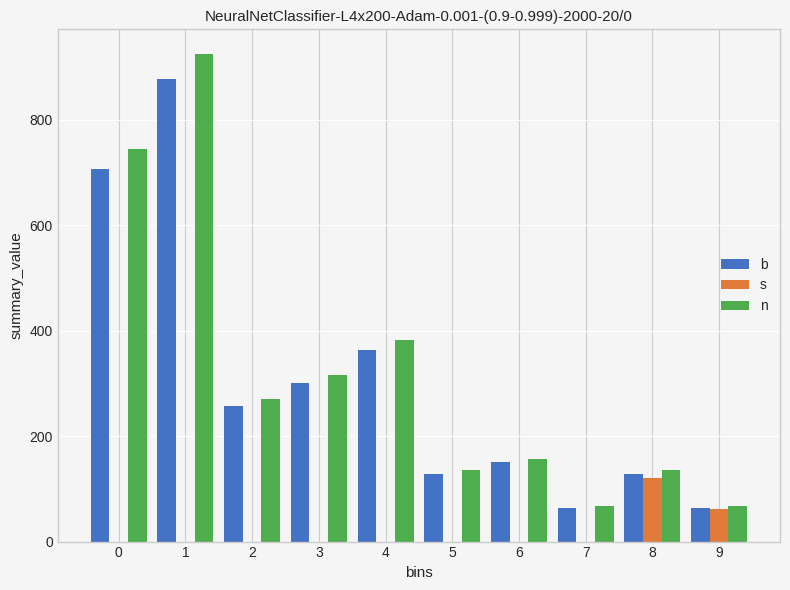

Reading left to right, extract all data points from this chart.

b: 0=707	1=878	2=257	3=300	4=364	5=128	6=150	7=64	8=128	9=64
s: 0=0	1=0	2=0	3=0	4=0	5=0	6=0	7=0	8=121	9=62
n: 0=744	1=925	2=270	3=315	4=383	5=135	6=157	7=67	8=135	9=67